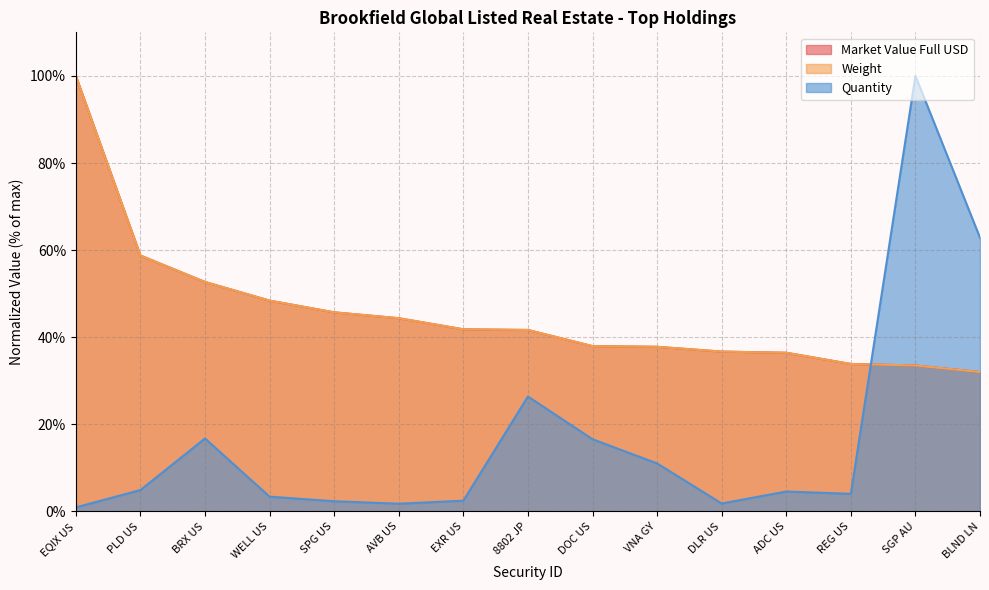

What is the value of the Weight point at the 14th from the left?

33.5